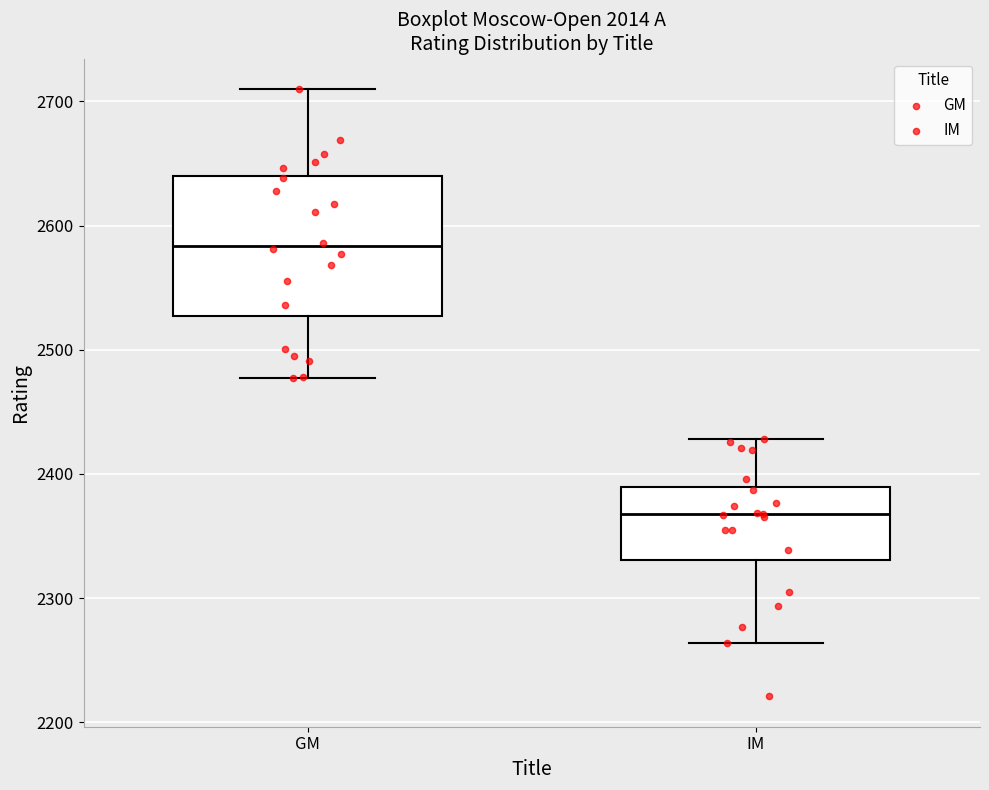

Which box has the lowest median line?

IM